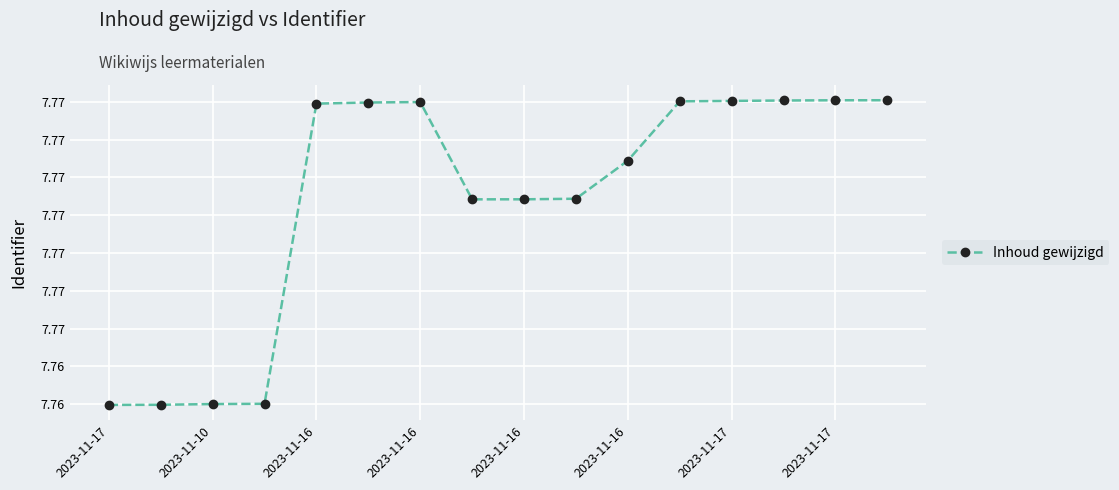

Reading left to right, transcribe all the data shown in this chart.

7.8	7.8	7.8	7.8	7.8	7.8	7.8	7.8	7.8	7.8	7.8	7.8	7.8	7.8	7.8	7.8